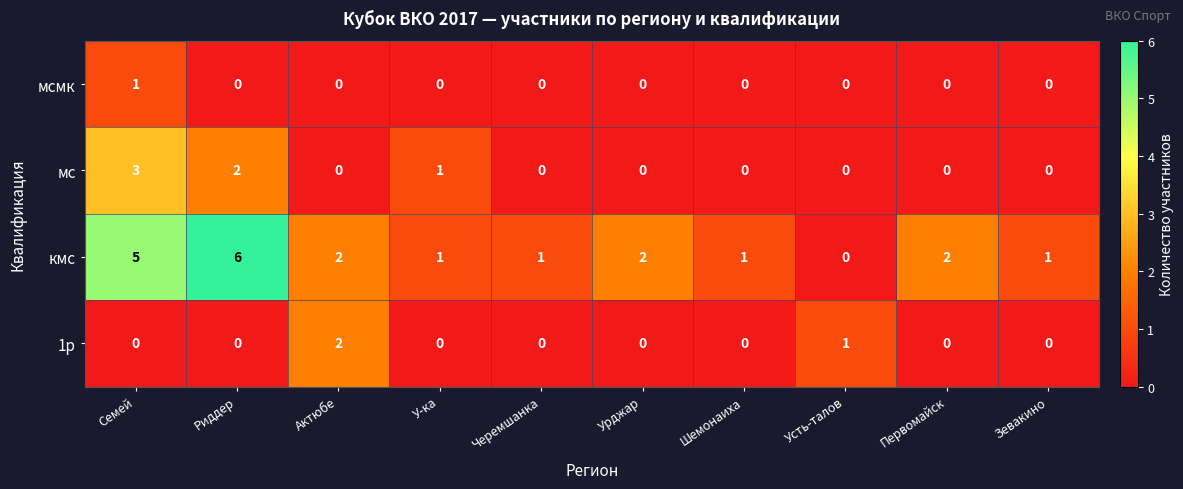

What is the sum of the кмс values at Актюбе and Первомайск?

4